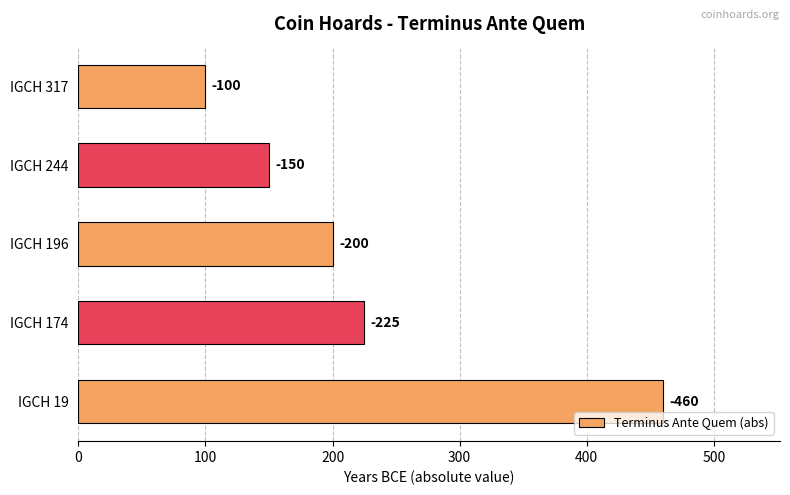

What is the minimum value shown in the chart?

100